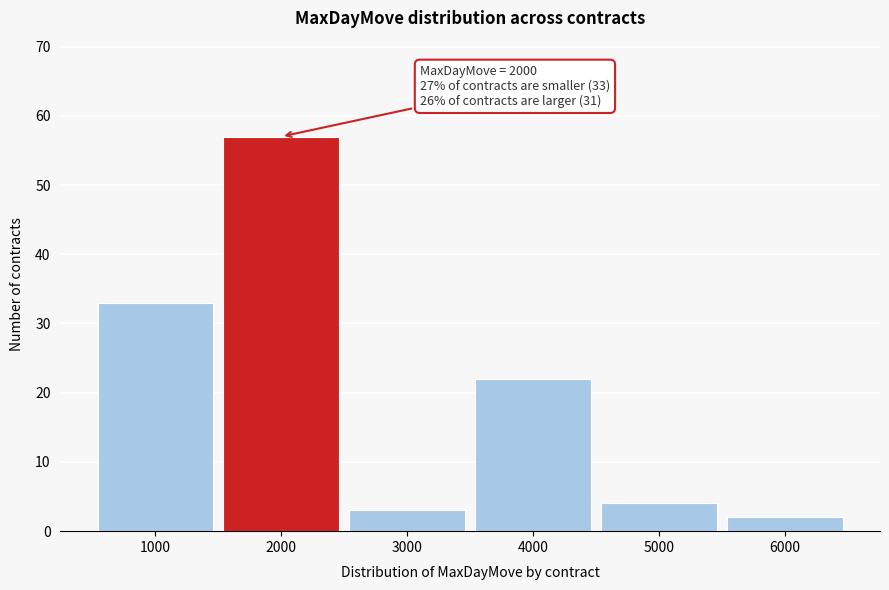

Over which range of the x-axis is the bar tallest?

1500 to 2500